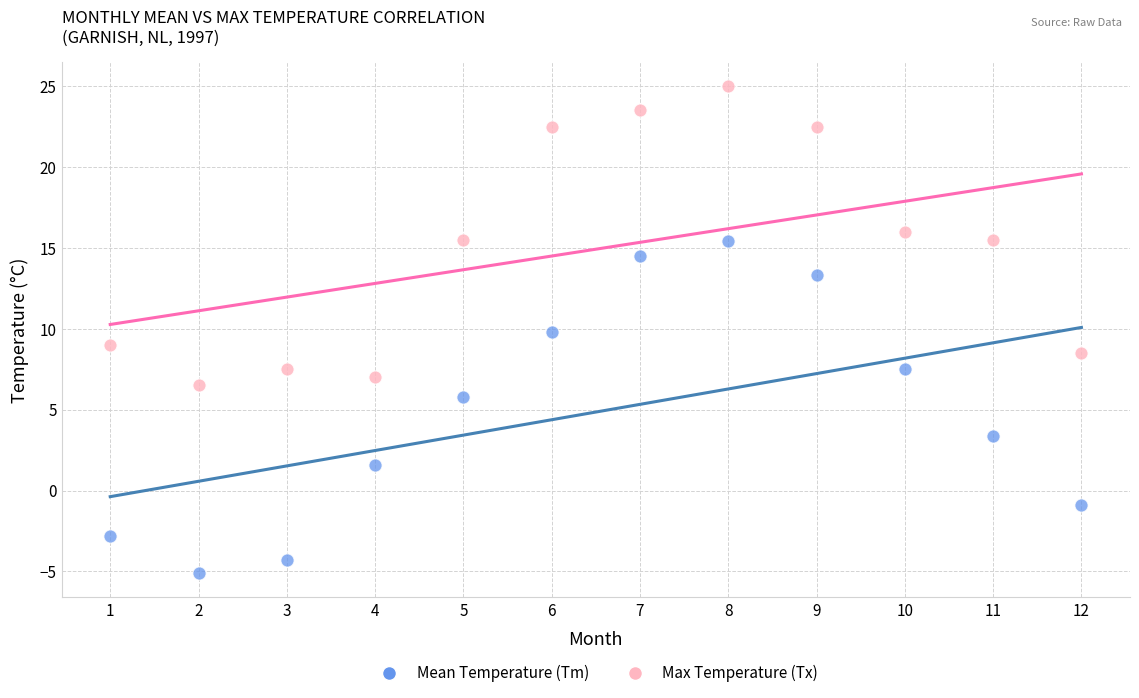

What is the X range (max minus min) for the scatter plot?

11.0